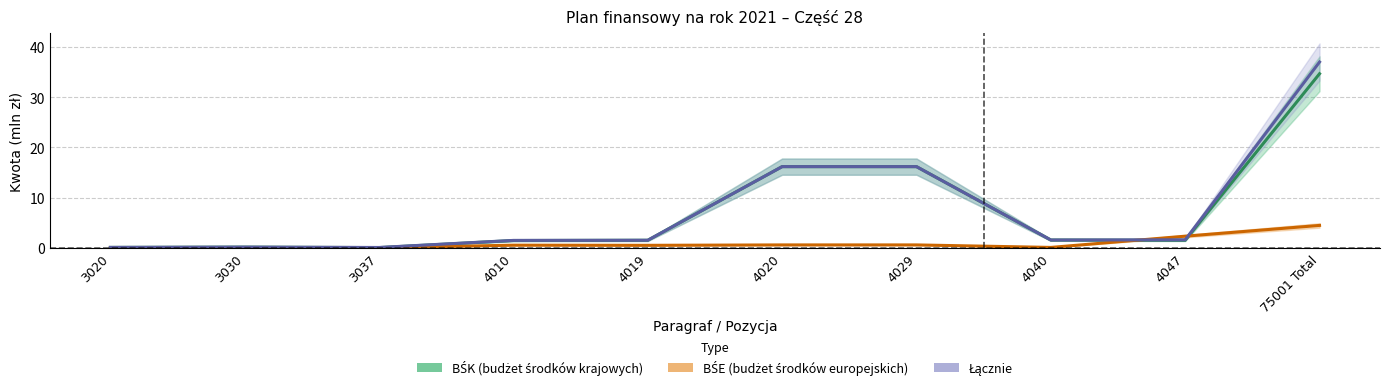

What is the highest value of the BŚE (budżet środków europejskich) series?

4.5